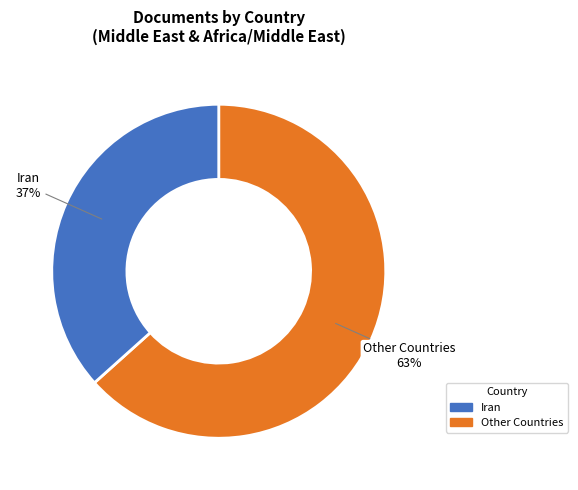

Approximately how many times larger is the value at Other Countries compared to Iran?

1.7